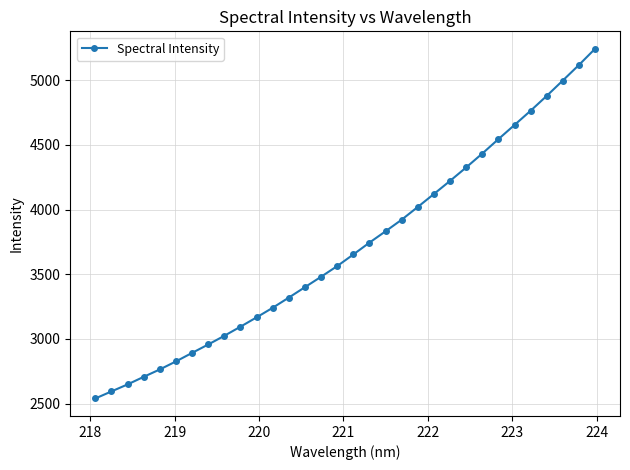

How many values exceed 3652?

16